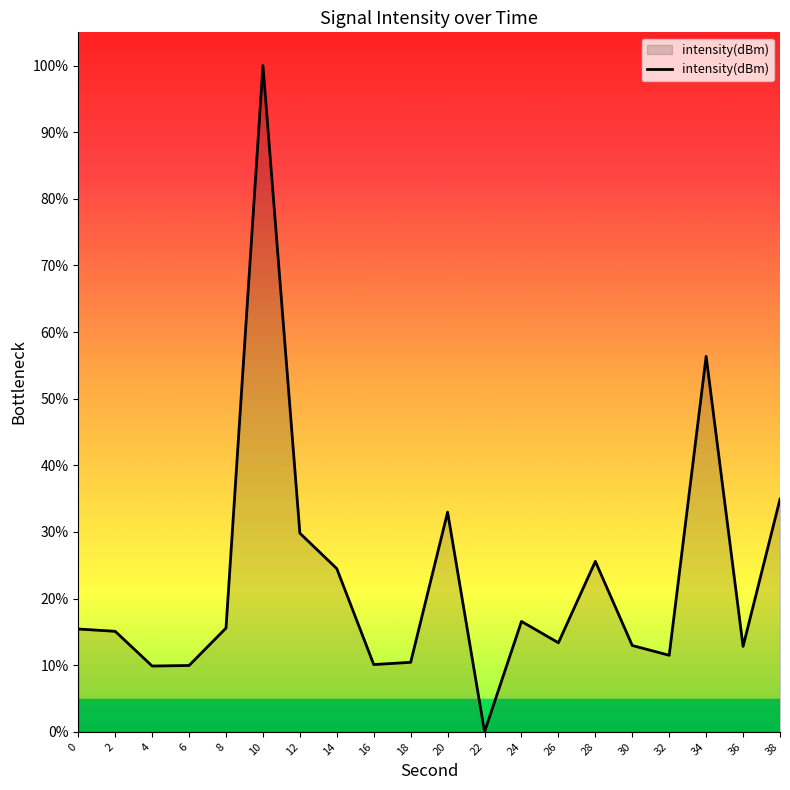

The chart shows a value of -43.9 at 22. True or false?

False